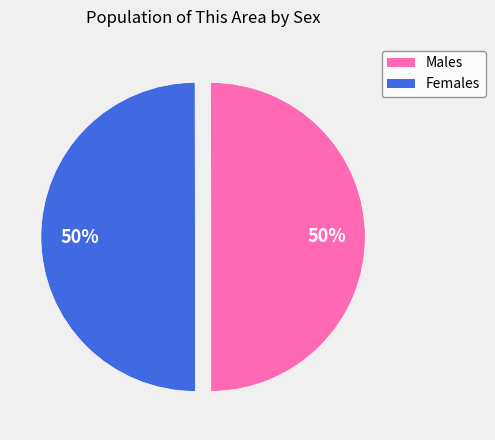

How many slices are in this pie chart?

2